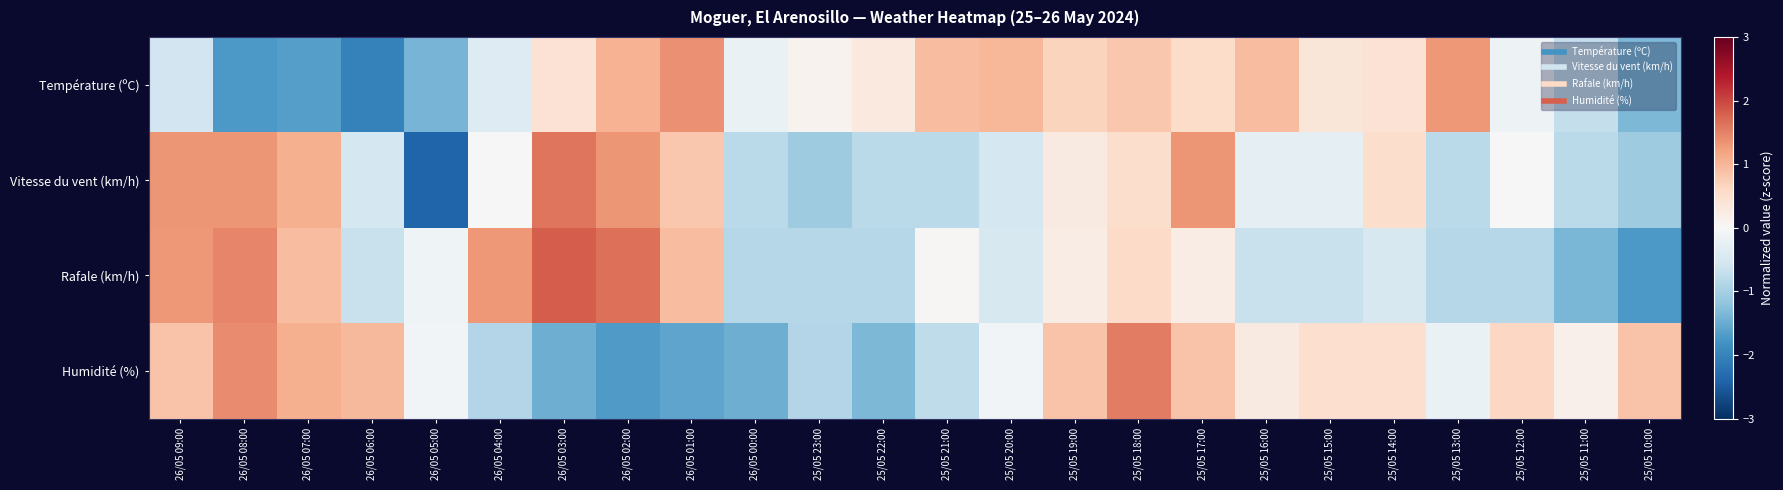

Which category has the highest value across all series?

26/05 03:00